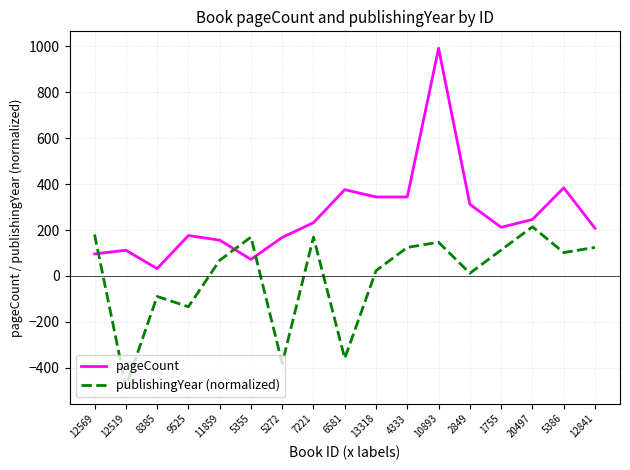

What is the greatest value displayed?

992.0